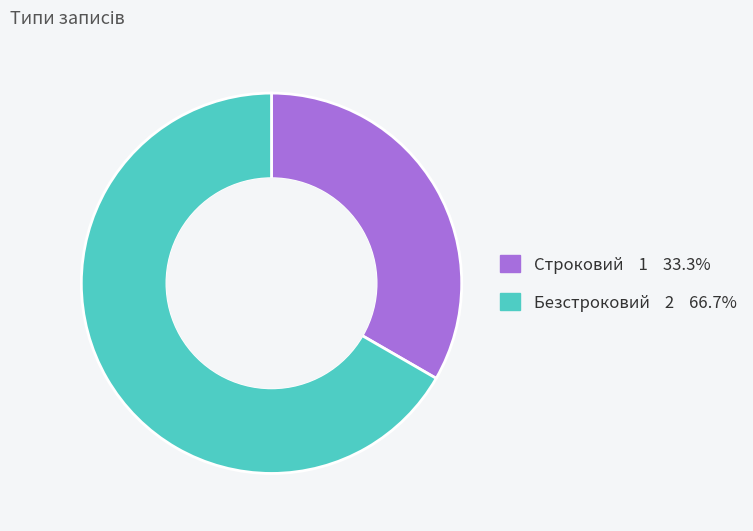

Between Строковий and Безстроковий, which is larger?

Безстроковий